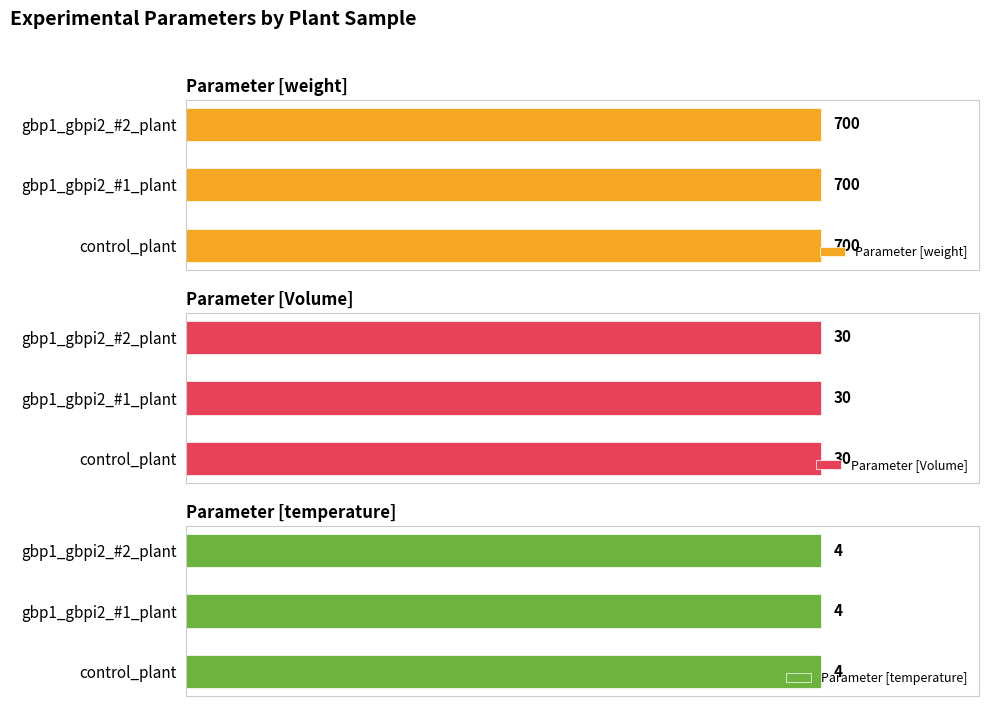

What is the minimum value shown in the chart?

4